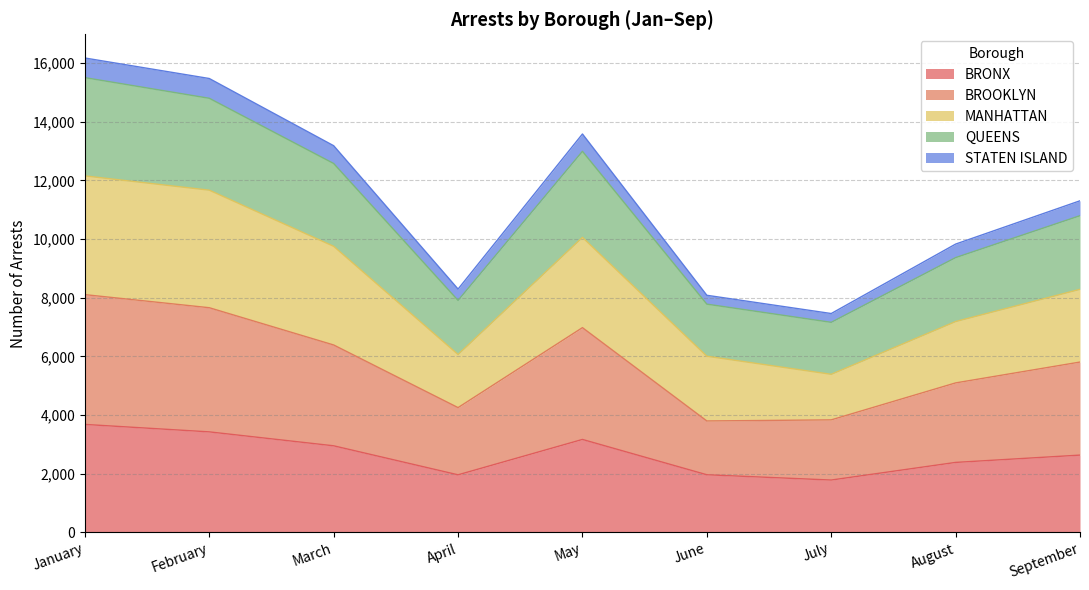

Which category has the lowest value in the BROOKLYN series?

June